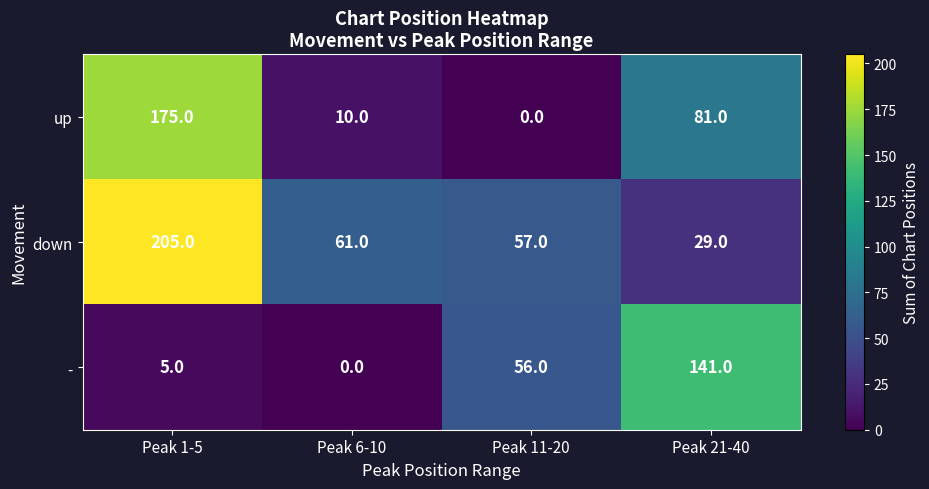

List the series in order of their peak value, lowest first.

-, up, down